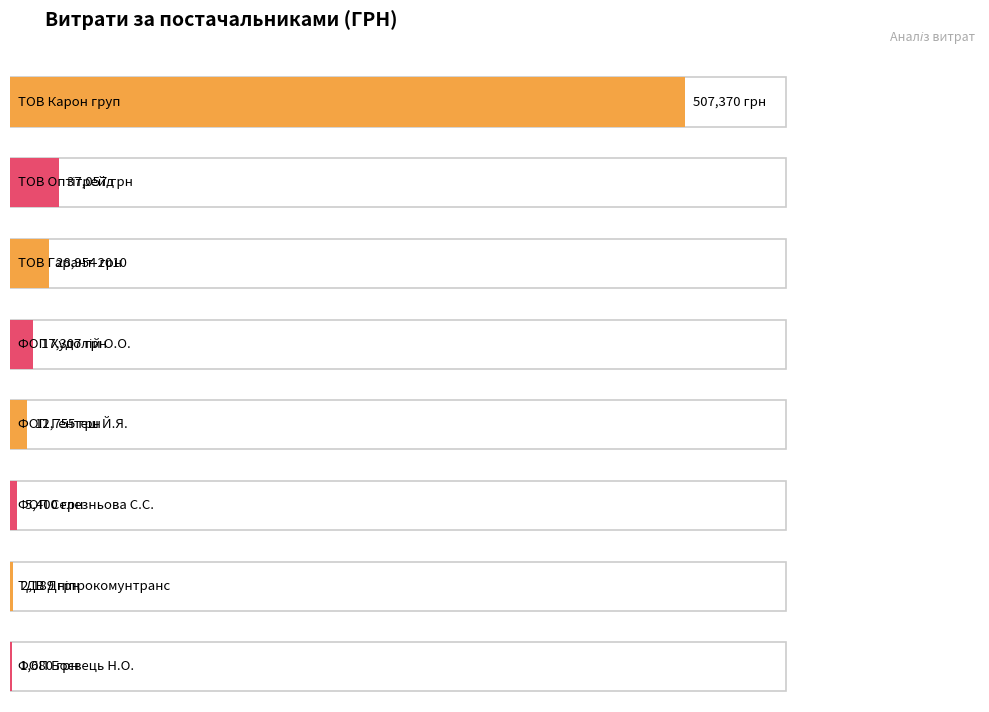

Is it true that the value at ТОВ "Гарант-2010" (печінка) is 929.5?

False